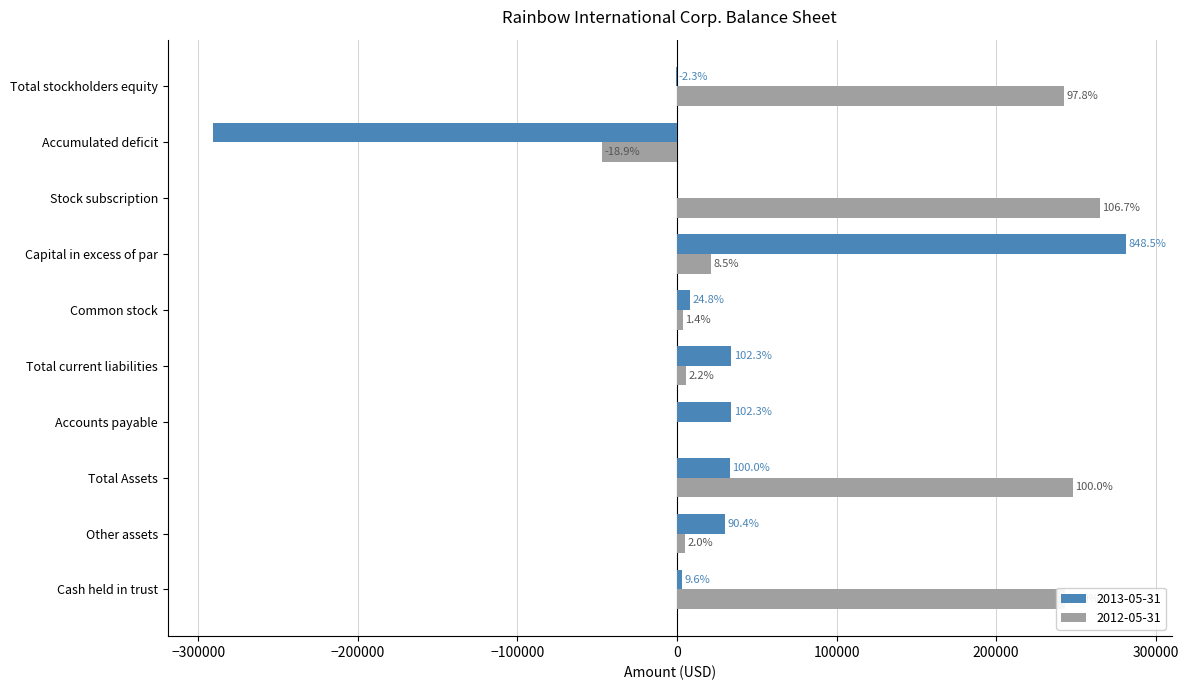

What are all the series names shown in the legend?

2013-05-31, 2012-05-31